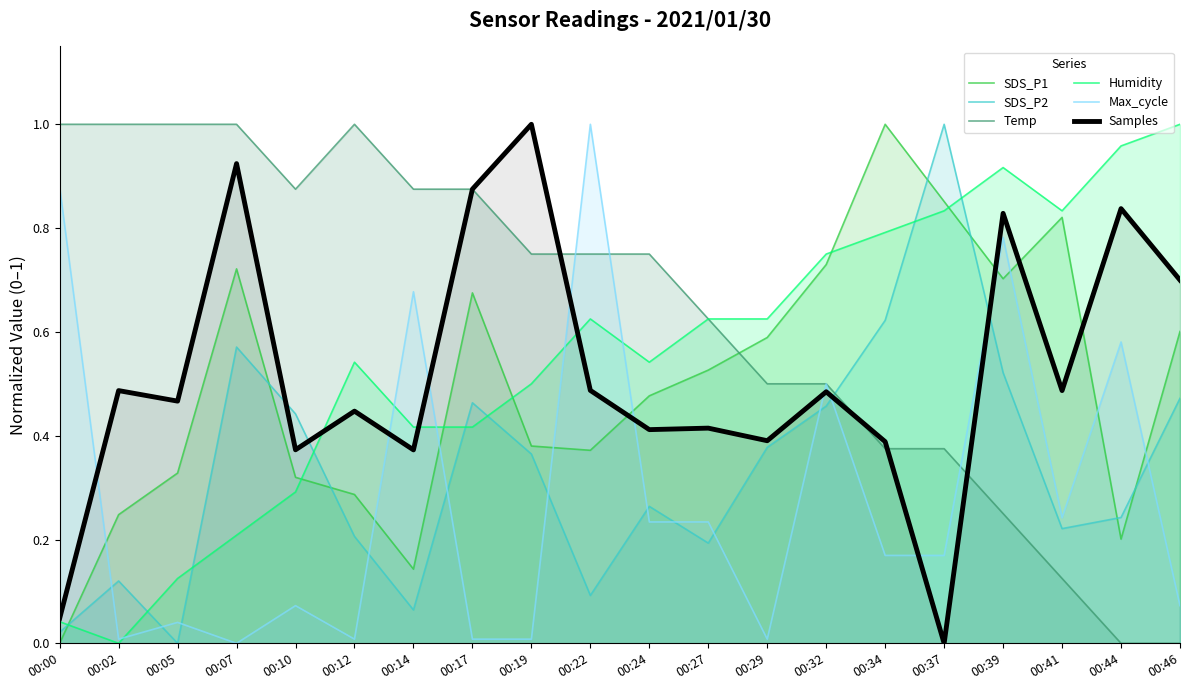

At which category does Humidity reach its first local valley?

00:02